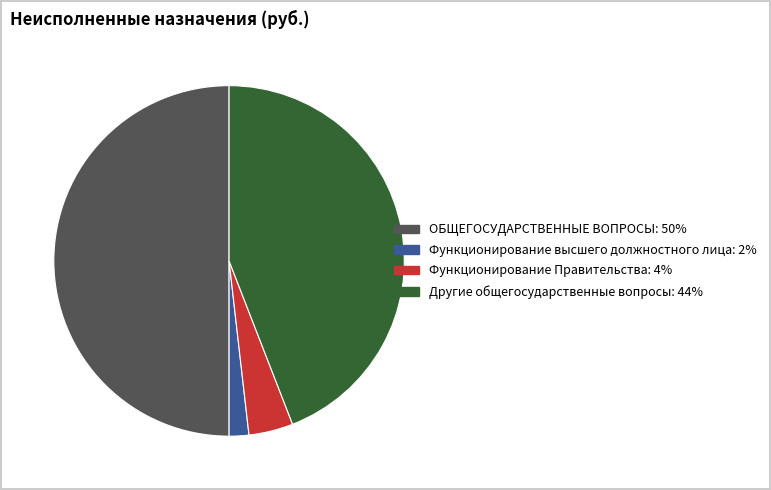

Does any single category account for the majority?

No